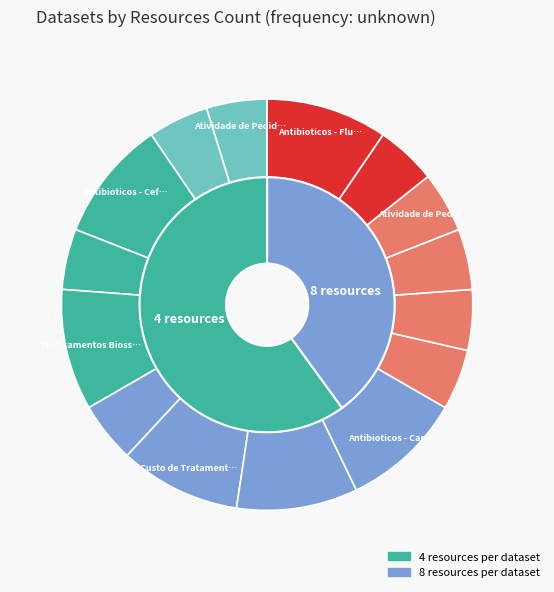

What percentage do Medicamentos Biossimilares and Atividade de Pedidos de Avaliacao together represent?

14.3%